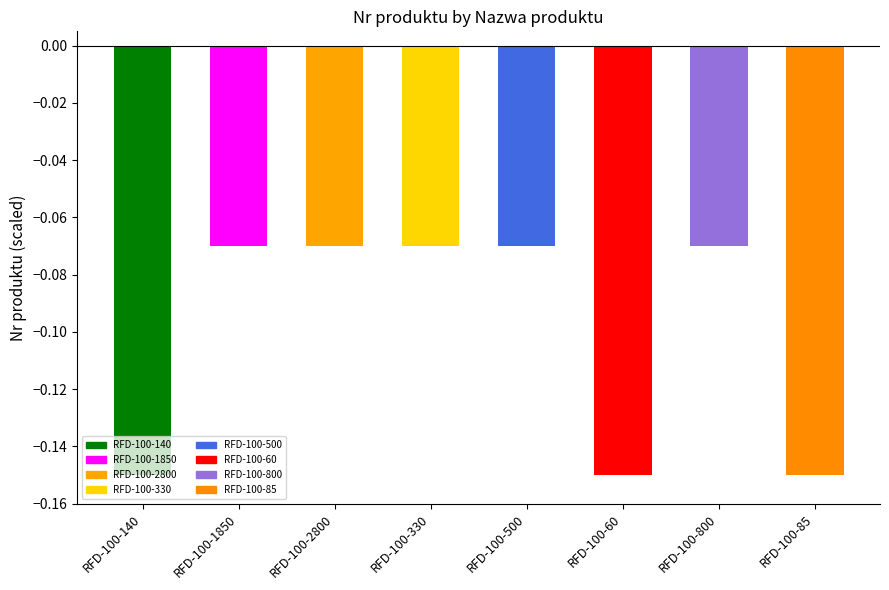

What is the label of the 3rd bar from the left?

RFD-100-2800